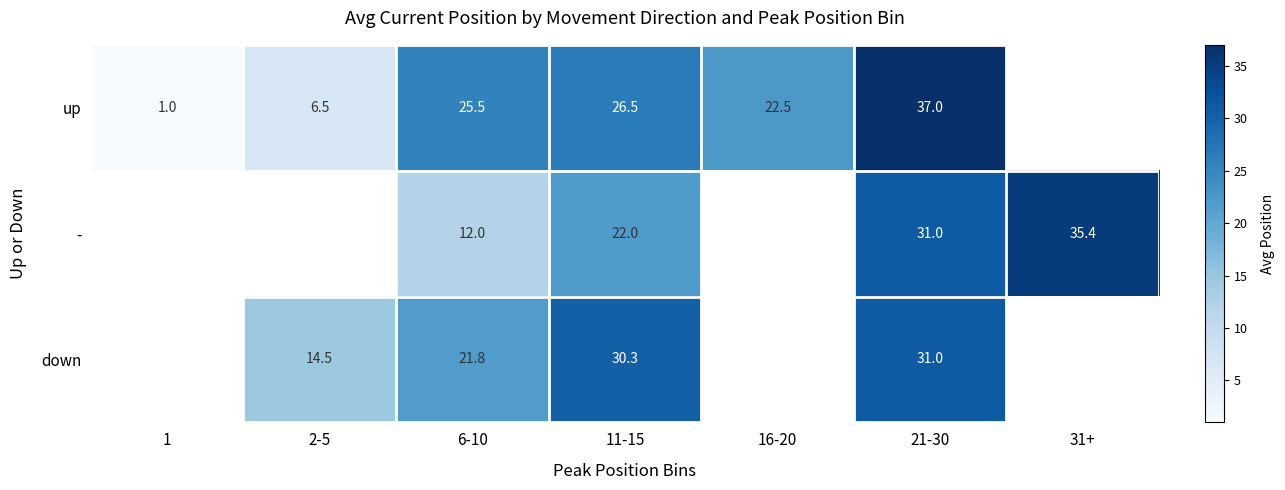

What is the minimum value shown in the chart?

1.0